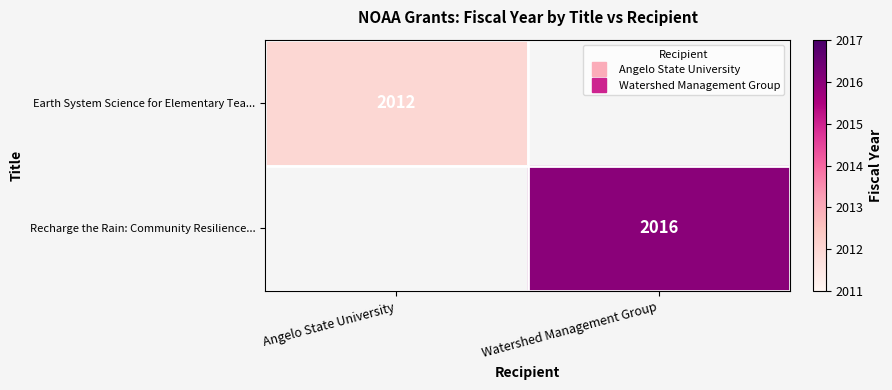

Which category has the highest value in the Recharge the Rain: Community Resilience... series?

Angelo State University